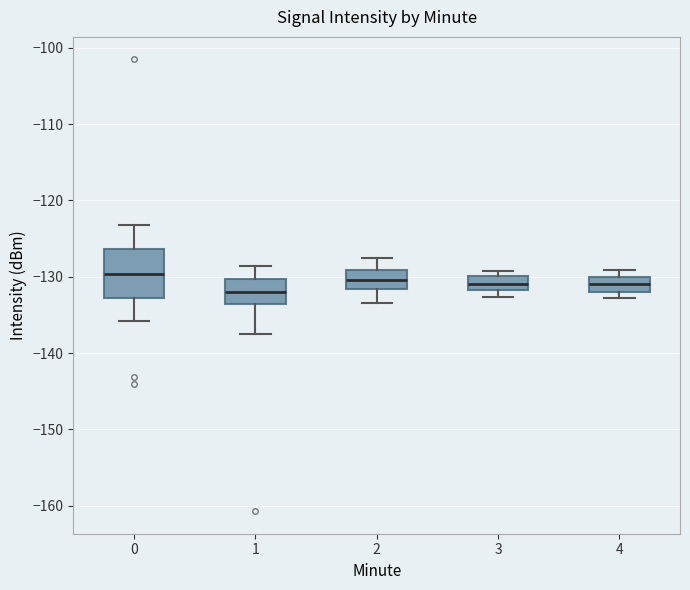

Reading left to right, transcribe this box plot: for each box, give where its median line is, the range the box spans, and where its two whiskers end, as read against the y-axis. The values are not printed on the chart, so give them approximately, as read against the axis.

0: median -130, box -133 to -126, whiskers -136 to -123
1: median -132, box -134 to -130, whiskers -137 to -129
2: median -130, box -132 to -129, whiskers -133 to -128
3: median -131, box -132 to -130, whiskers -133 to -129
4: median -131, box -132 to -130, whiskers -133 to -129